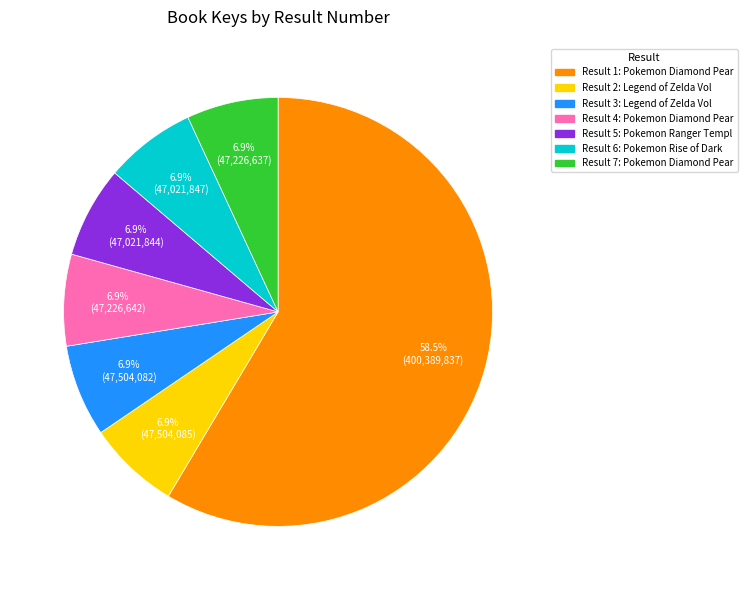

To the nearest percent, what is the average slice percentage?

14%